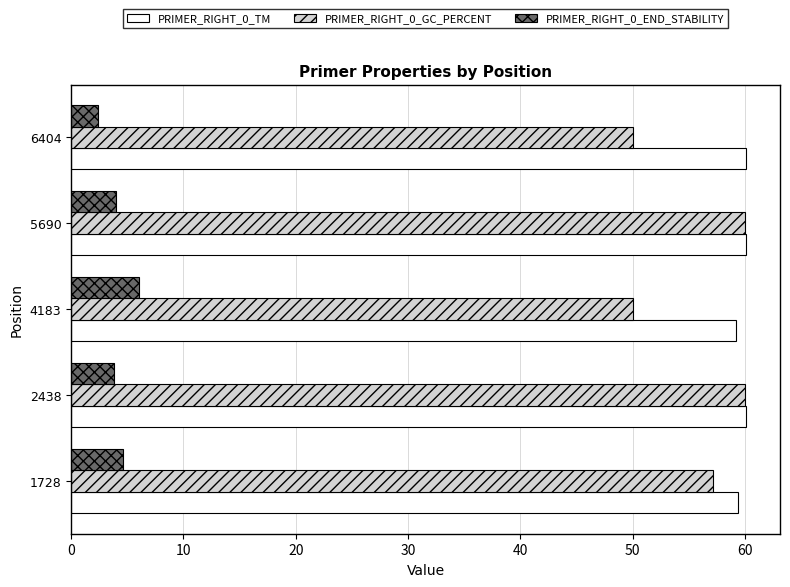

Which series has the largest range (max minus min)?

PRIMER_RIGHT_0_GC_PERCENT